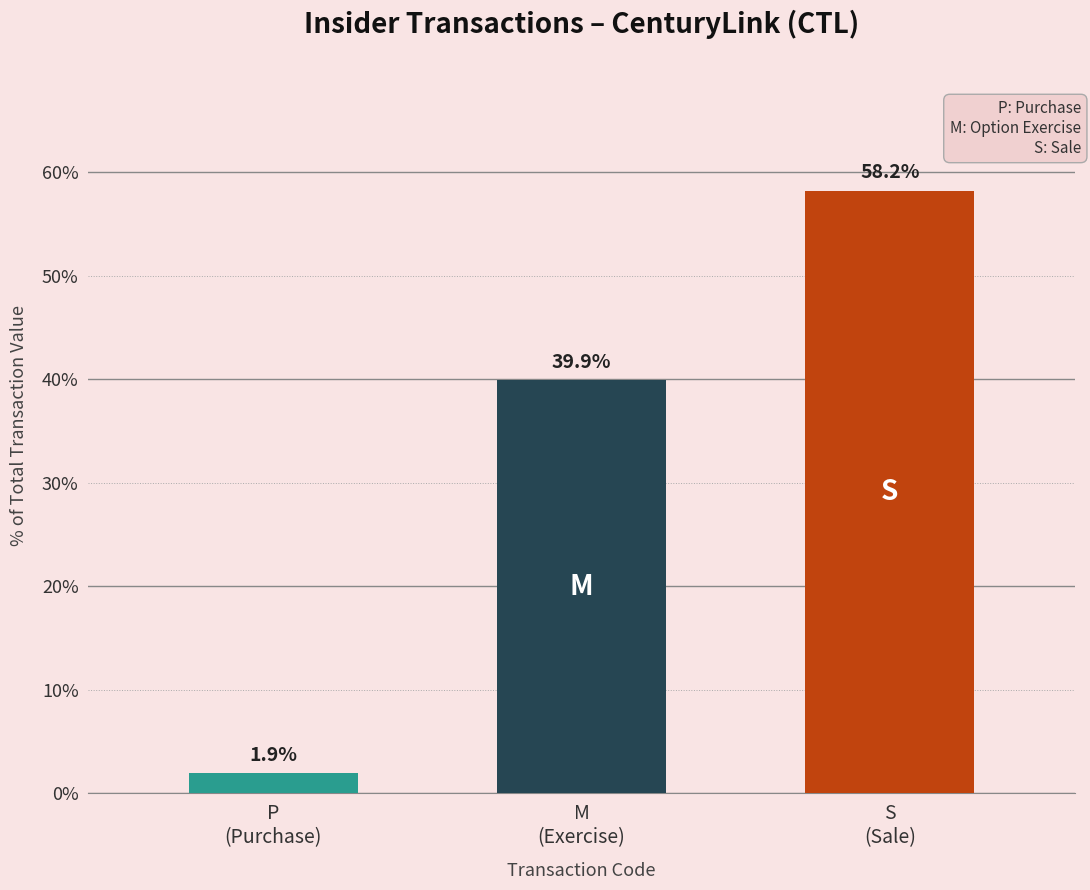

Are the bars grouped side by side (vs. stacked)?

No